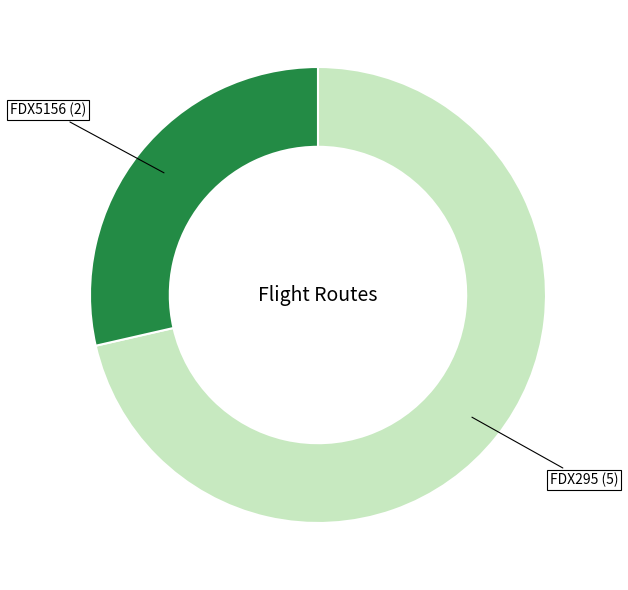

Is there any slice that represents more than half of the pie?

Yes